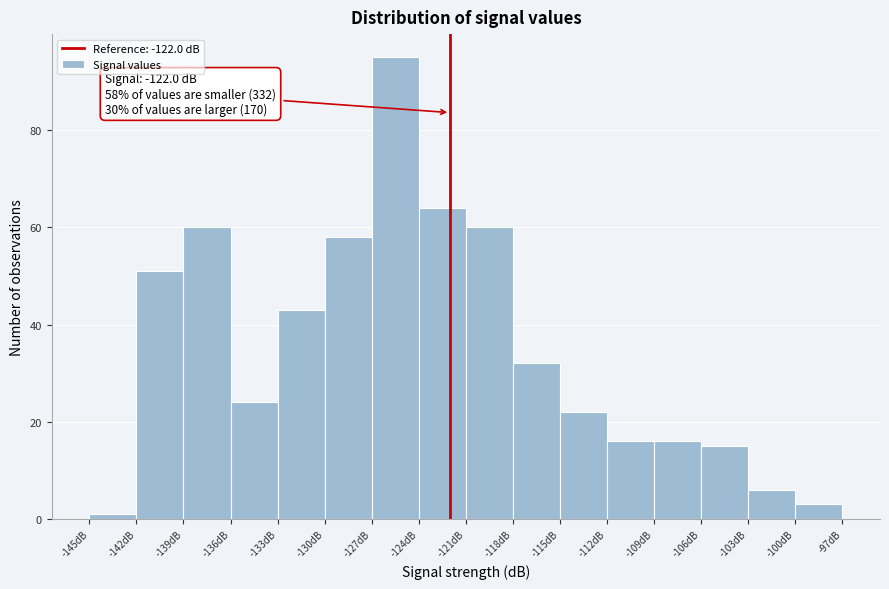

Over which range of the x-axis is the bar tallest?

-127 to -124